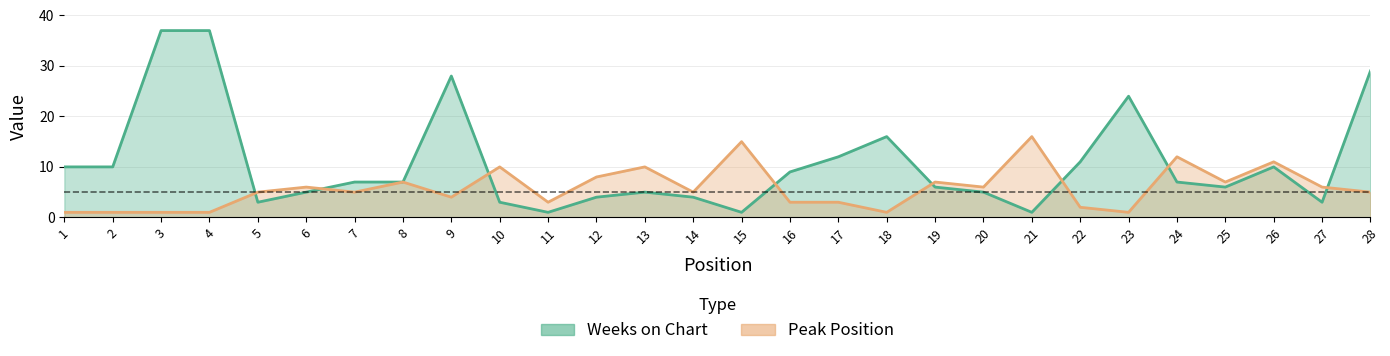

The Peak Position series shows 1 at 23. True or false?

True